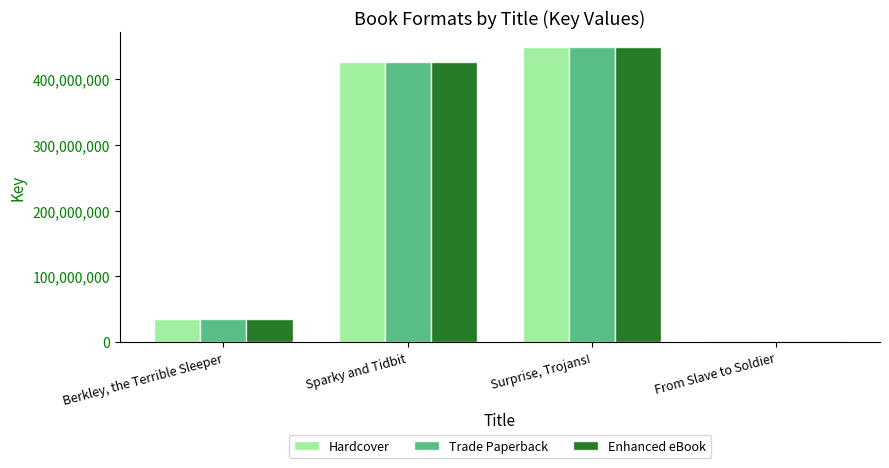

The value of Hardcover at Sparky and Tidbit is 425907147. True or false?

True